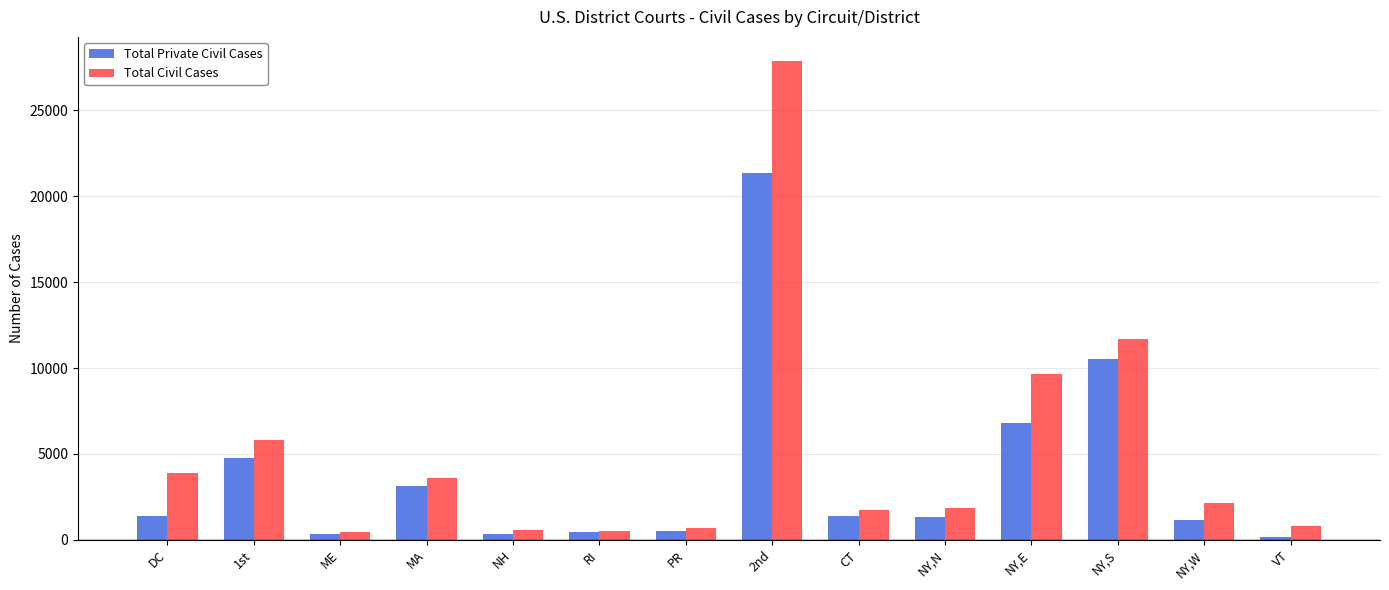

What is the difference between the second highest and second lowest values in the Total Civil Cases series?

11136